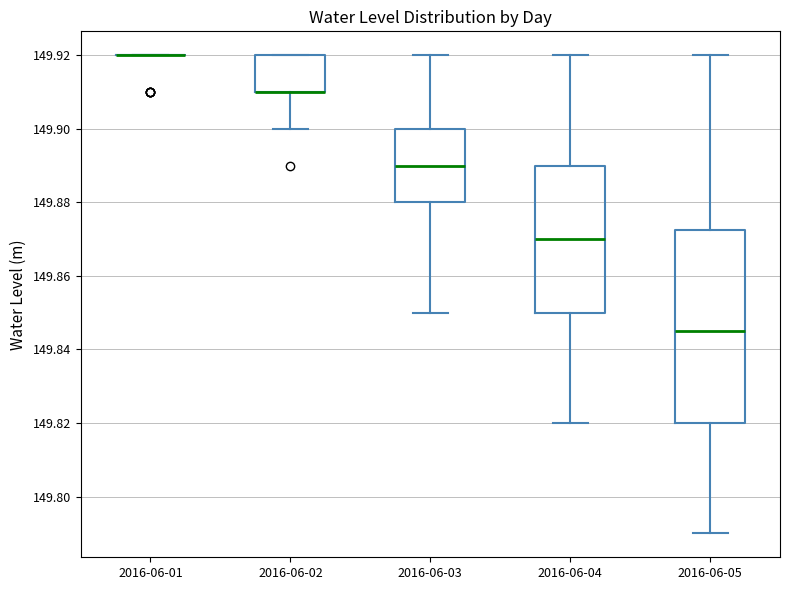

Where does the lower whisker of the box for 2016-06-05 end on the y-axis? The values are not printed on the chart, so give them approximately, as read against the axis.

149.790